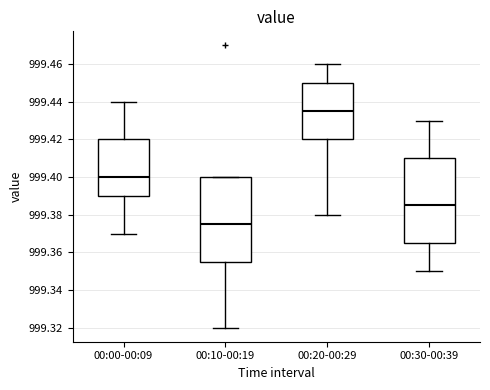

Reading left to right, transcribe this box plot: for each box, give where its median line is, the range the box spans, and where its two whiskers end, as read against the y-axis. The values are not printed on the chart, so give them approximately, as read against the axis.

00:00-00:09: median 999.400, box 999.390 to 999.420, whiskers 999.370 to 999.440
00:10-00:19: median 999.376, box 999.356 to 999.400, whiskers 999.320 to 999.400
00:20-00:29: median 999.436, box 999.420 to 999.450, whiskers 999.380 to 999.460
00:30-00:39: median 999.386, box 999.366 to 999.410, whiskers 999.350 to 999.430